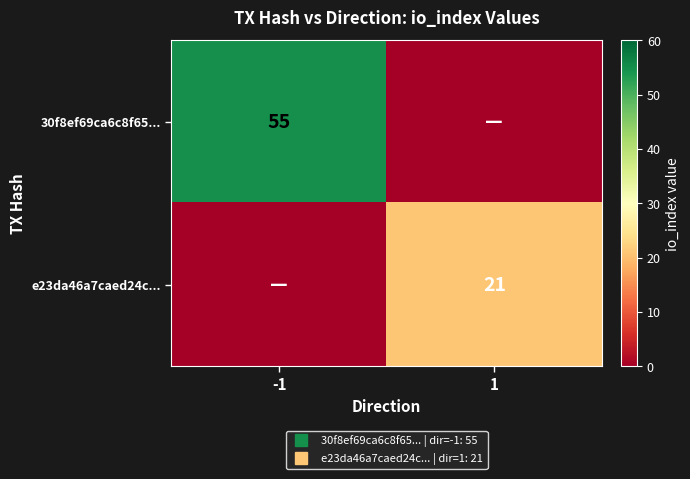

At which category does the chart reach its minimum across all series?

1